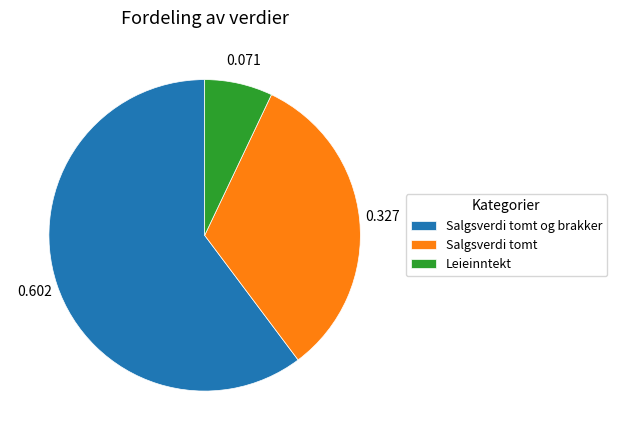

Is it true that Salgsverdi tomt og brakker is 66% of the pie?

False